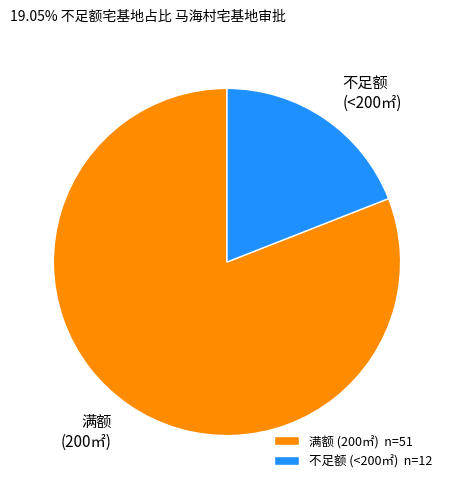

Does 满额 (200㎡) account for over 50% of the chart?

Yes